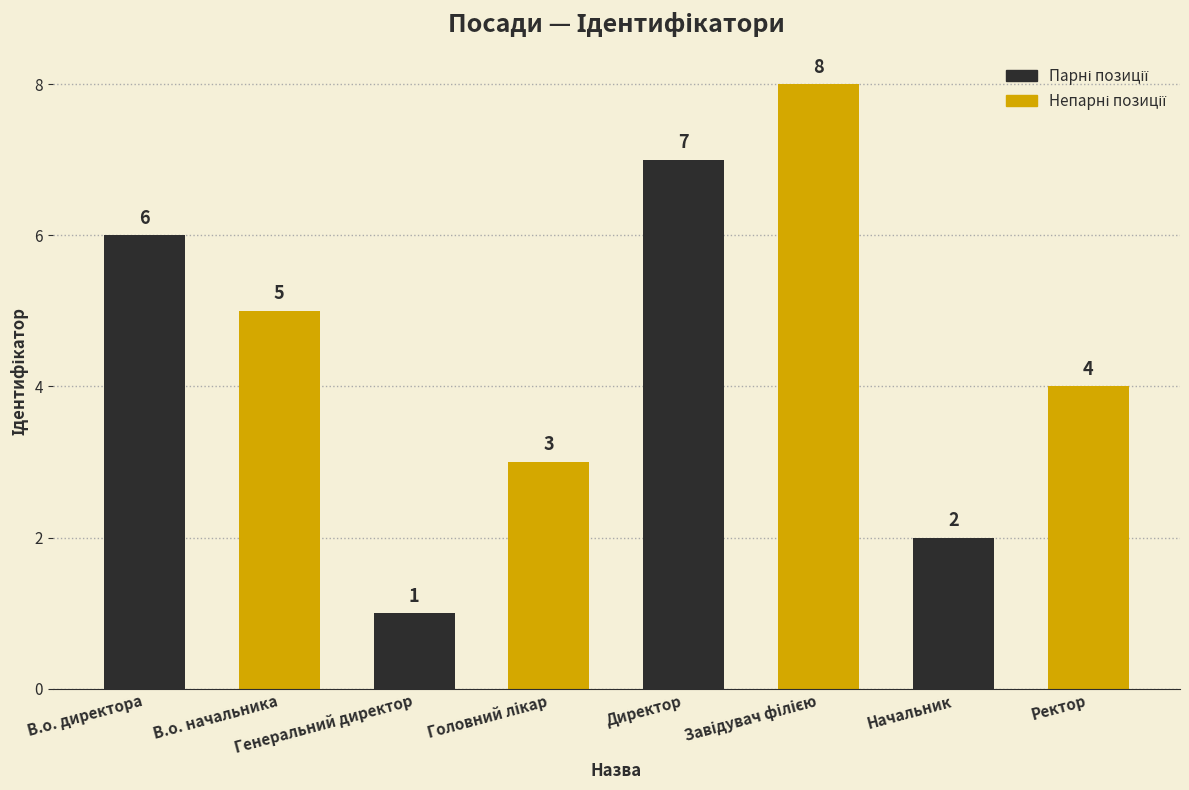

What is the sum of all values?

36